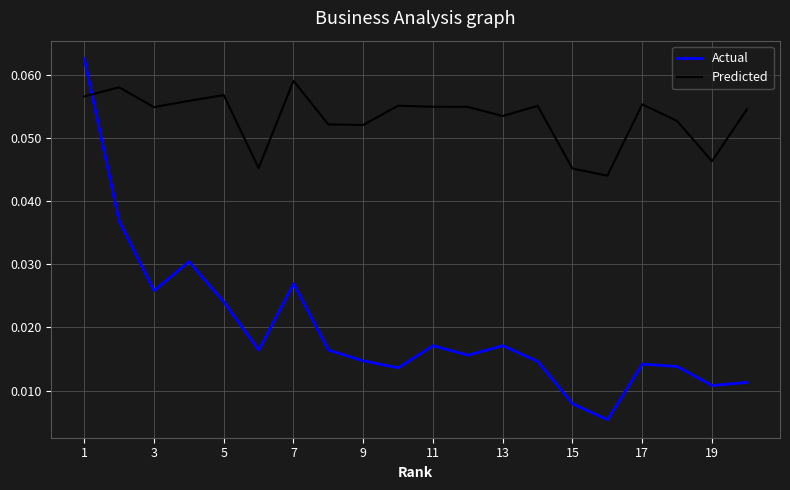

What is the sum of all Actual values?

0.4